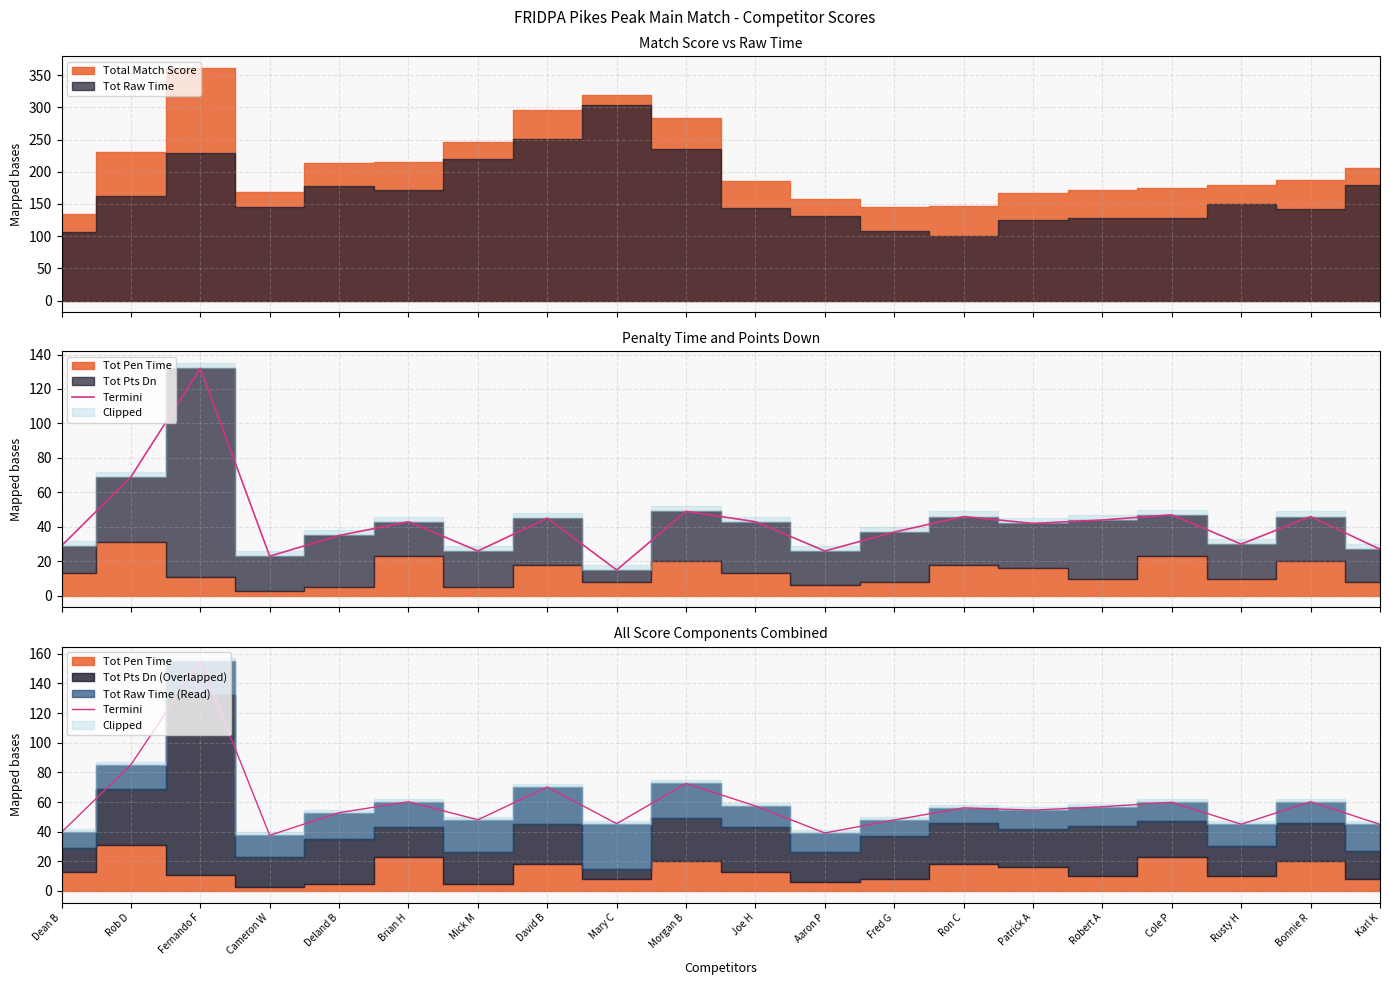

At which category does the chart reach its peak across all series?

Fernando F